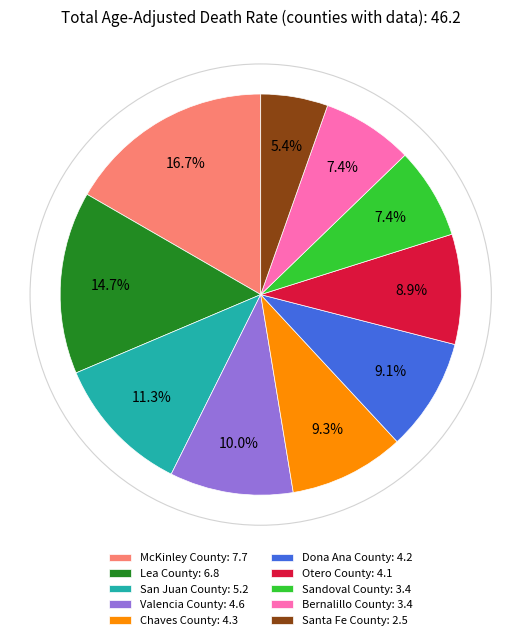

Which has a higher value, Lea County or Otero County?

Lea County